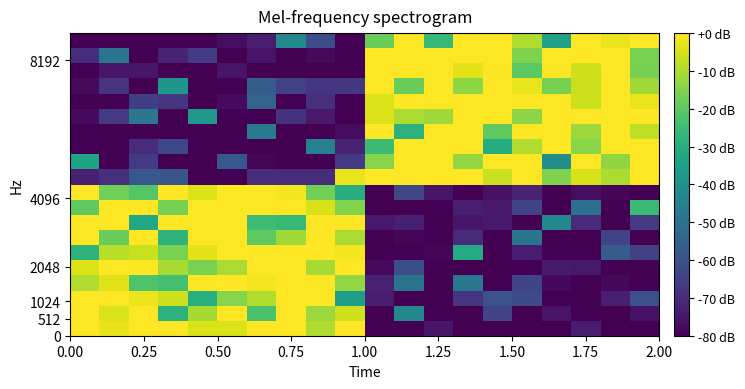

How many categories are shown in the chart?

20